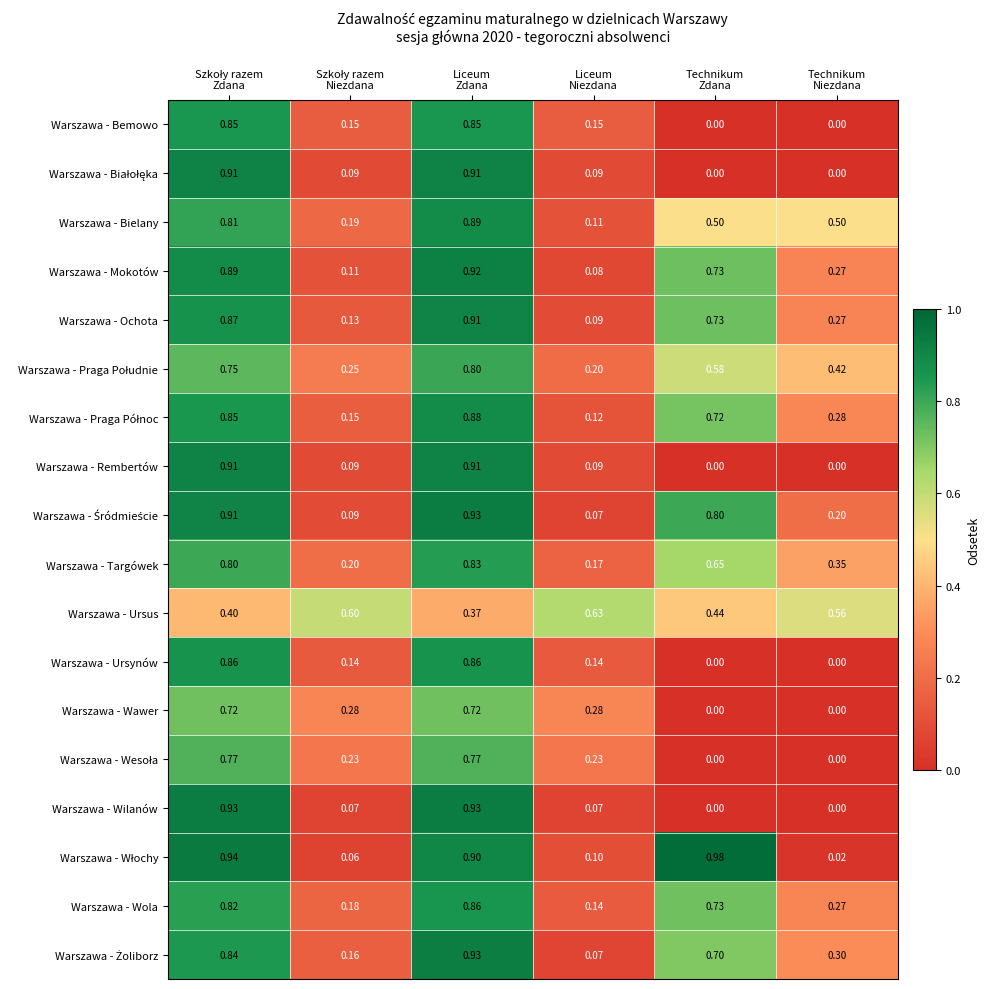

Count the number of categories in the chart.

6